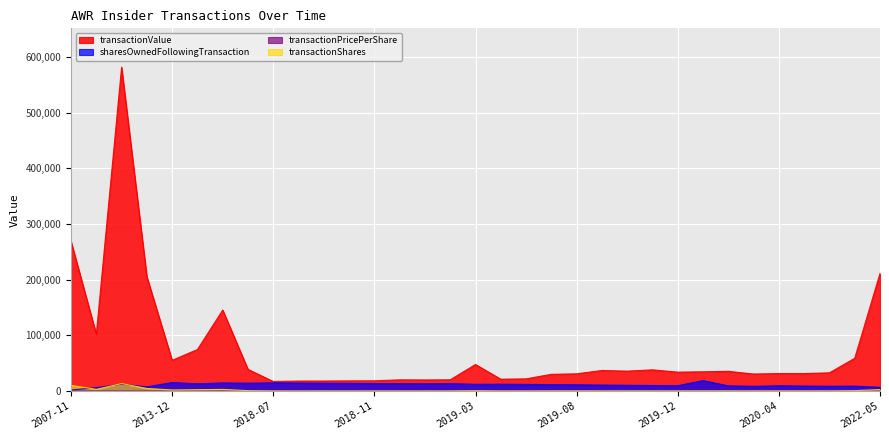

At how many categories does at least one series exceed 167417?

4